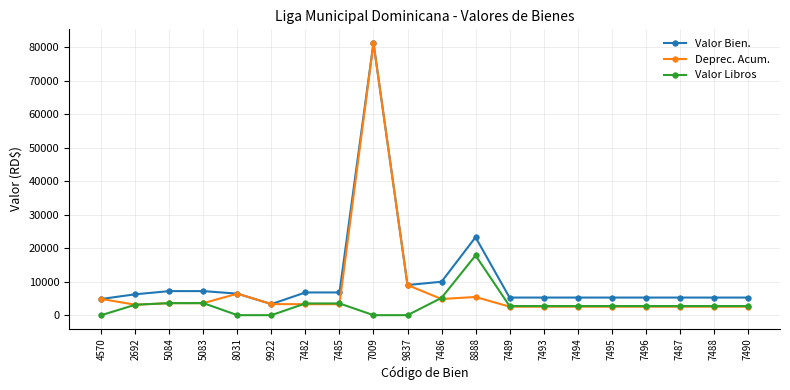

List the series in order of their overall mean, lowest first.

Valor Libros, Deprec. Acum., Valor Bien.